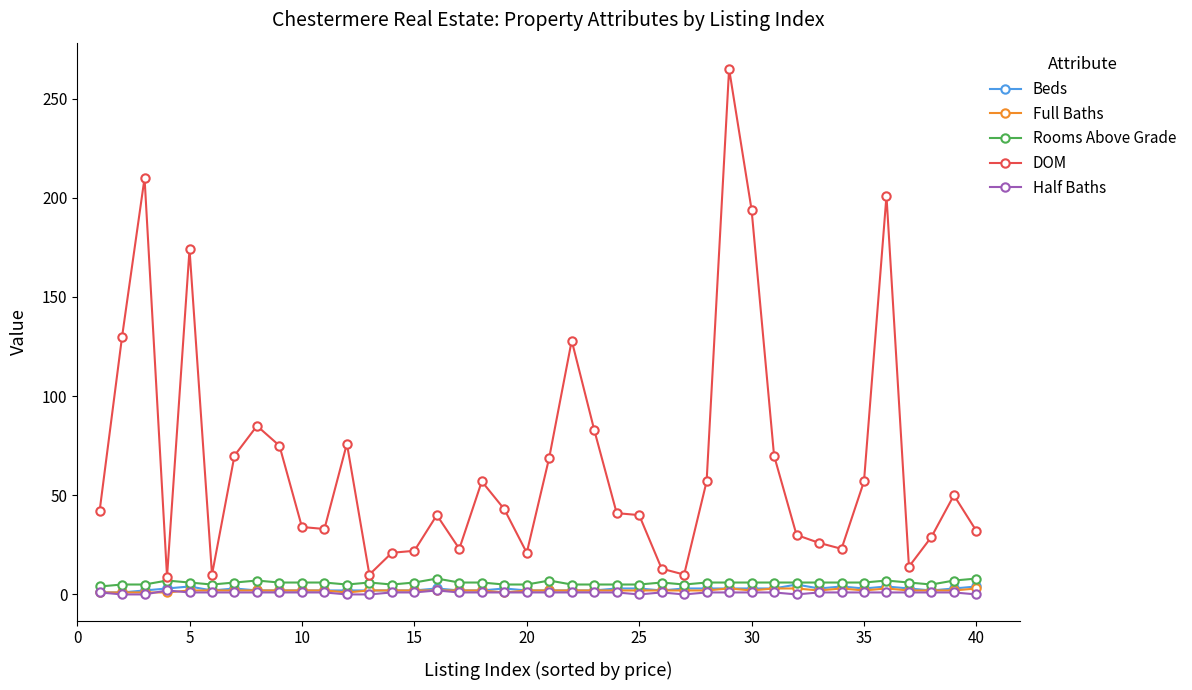

Which series has the largest range (max minus min)?

DOM